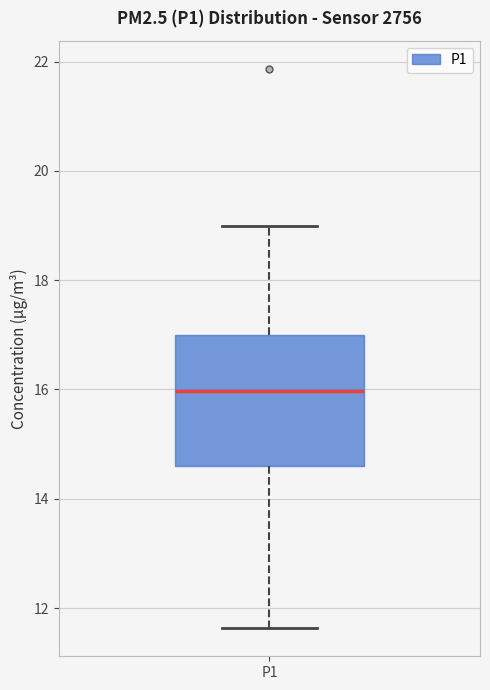

Read this box plot against the y-axis: the position of the median line, the range covered by the box, and the ends of both whiskers. The values are not printed on the chart, so give them approximately, as read against the axis.

median 16.0, box 14.6 to 17.0, whiskers 11.6 to 19.0